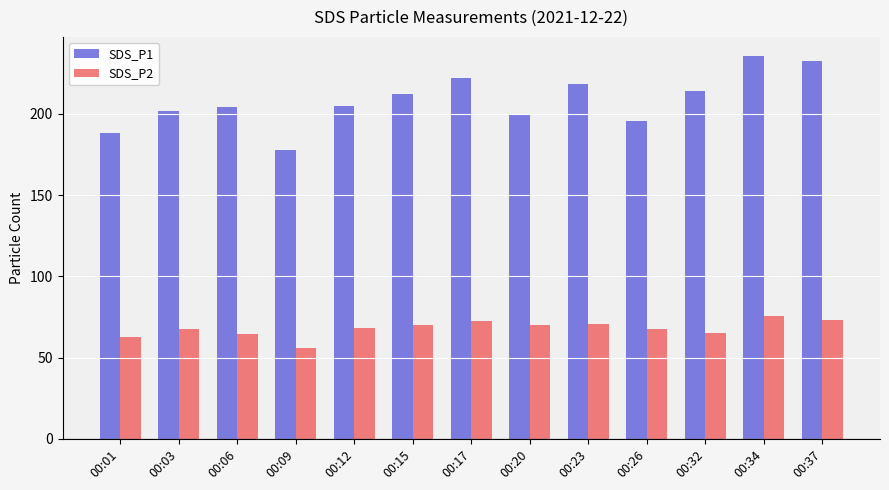

Rank the series by their maximum value, from highest to lowest.

SDS_P1, SDS_P2